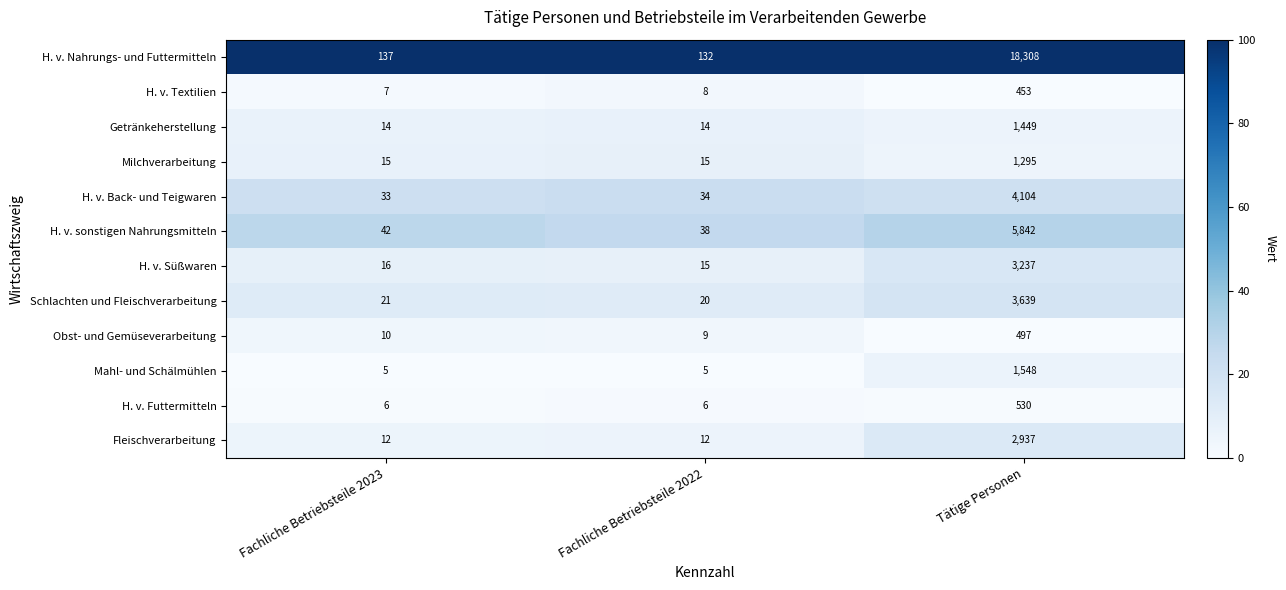

At which label does Getränkeherstellung reach its peak?

Tätige Personen